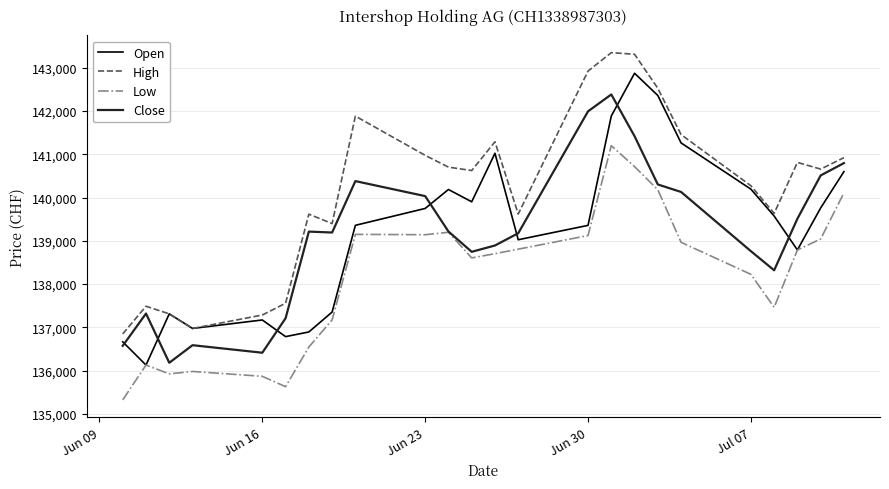

How many interior local peaks does the Open series have?

5